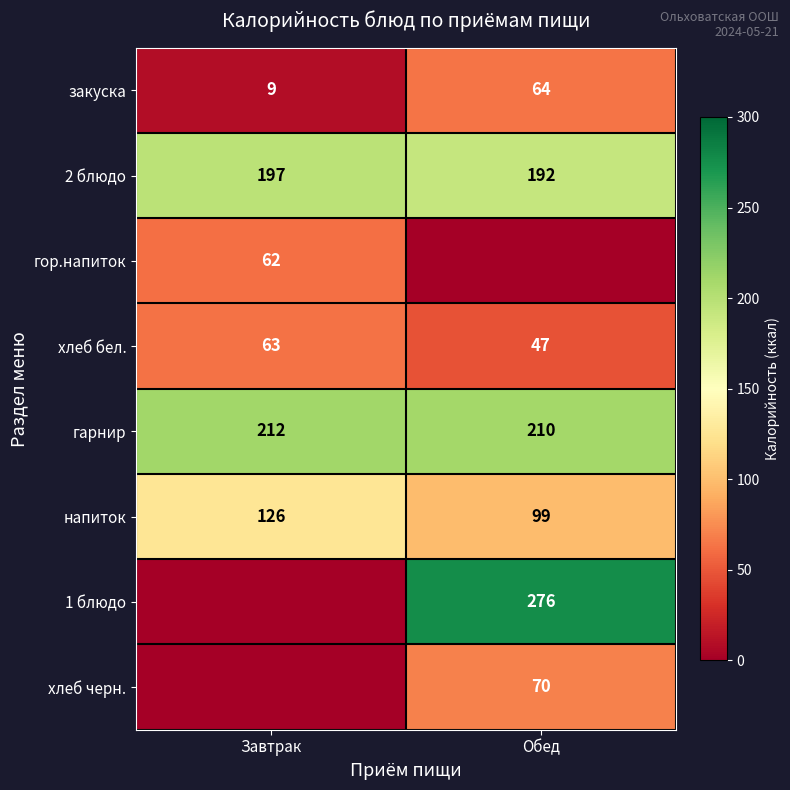

What is the lowest value of the закуска series?

9